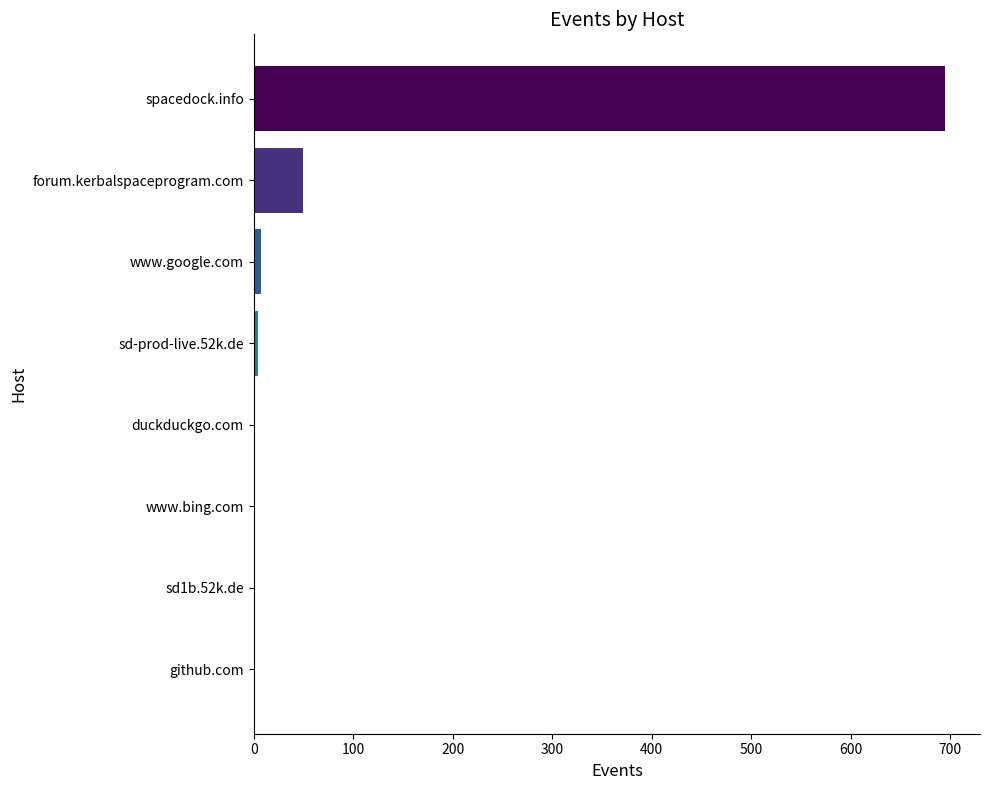

Count the number of categories in the chart.

8